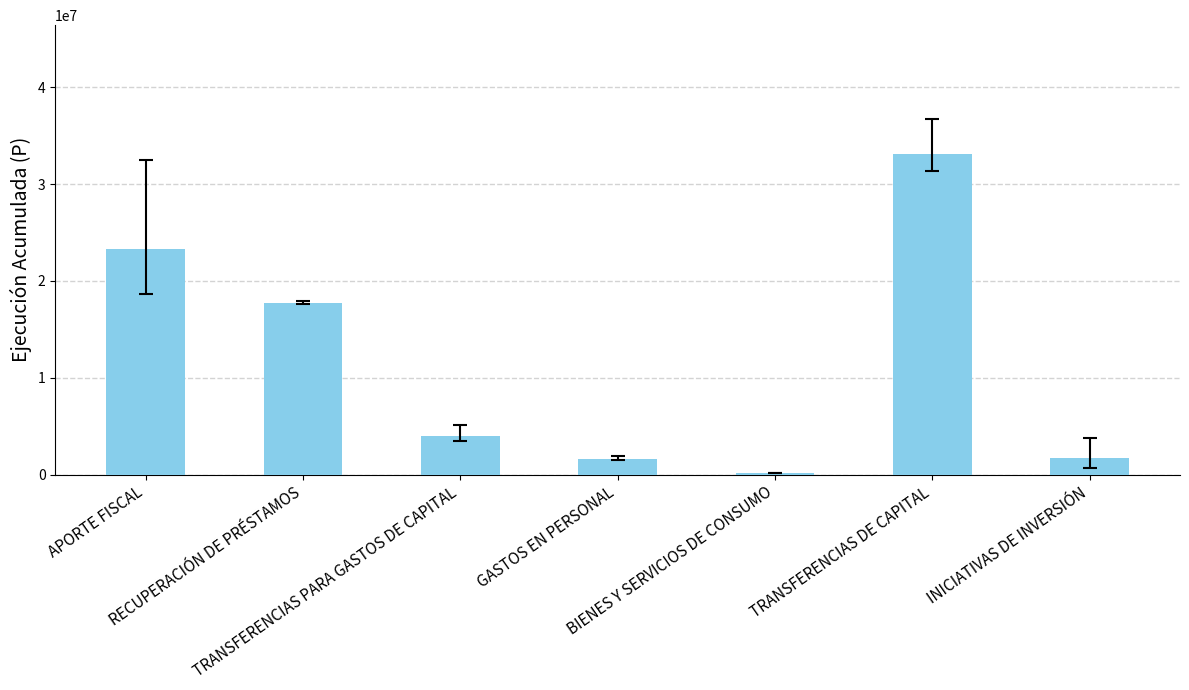

Which category has the lowest value across all series?

BIENES Y SERVICIOS DE CONSUMO